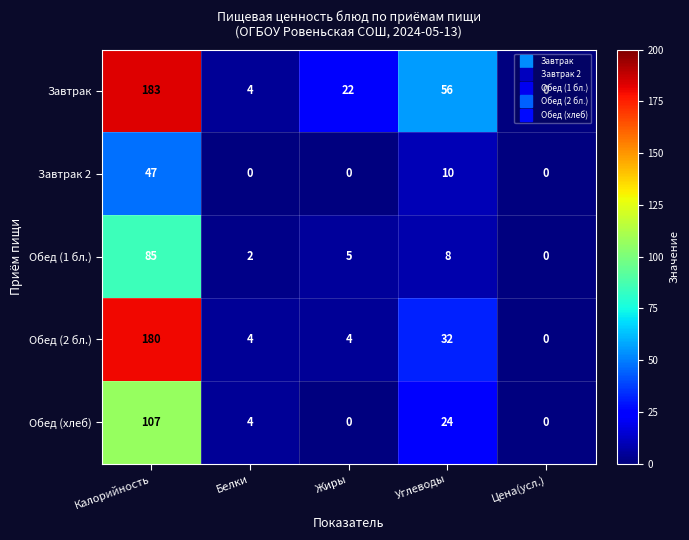

Where is Завтрак 2 nearest to the value 23?

Углеводы